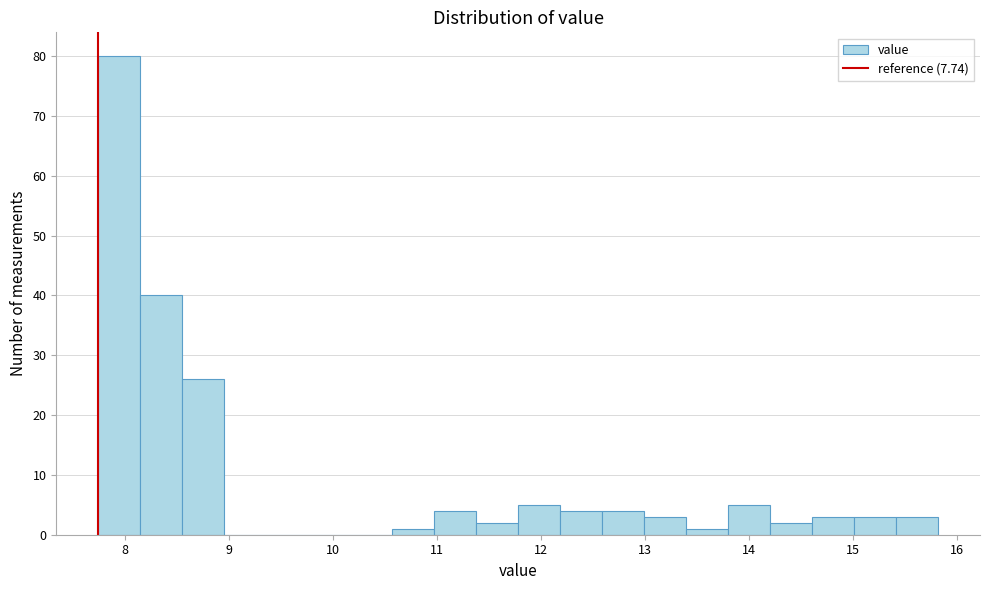

What is the height of the bar covering 8.1 to 8.5 on the x-axis? Neither the bar edges nor the heights are printed on the chart, so give them approximately, as read against the axes.

40